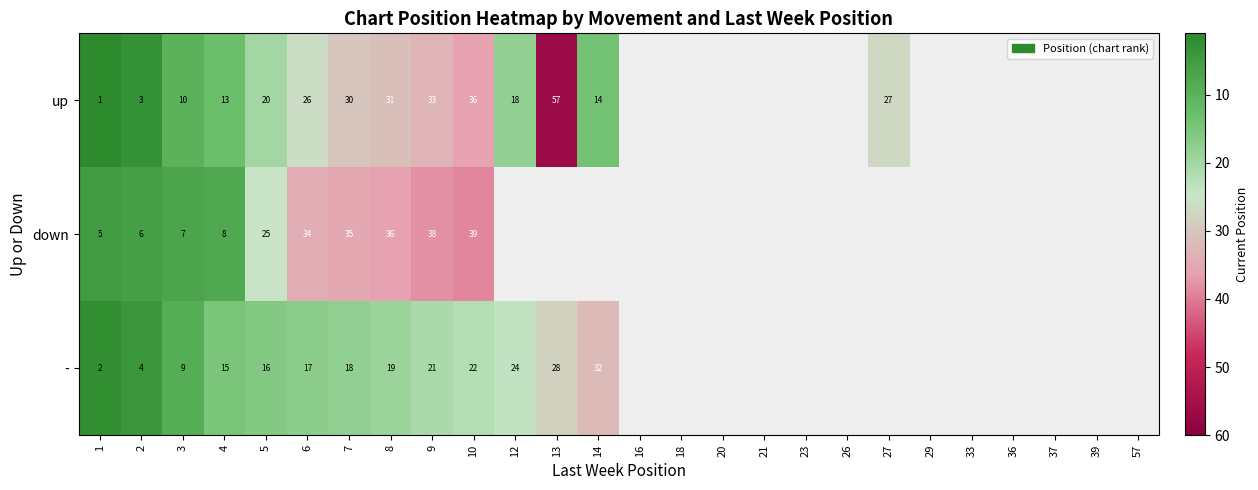

The value of down at 2 is 3. True or false?

False